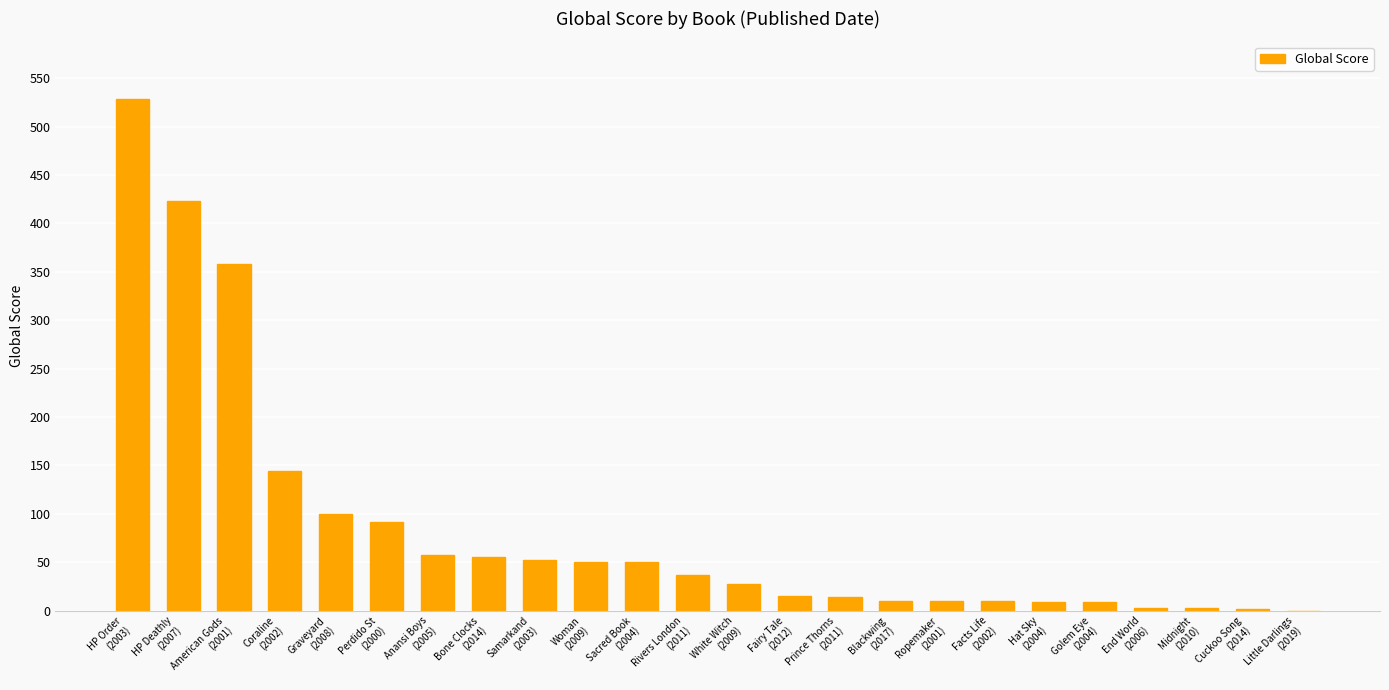

What is the sum of all values?

2059